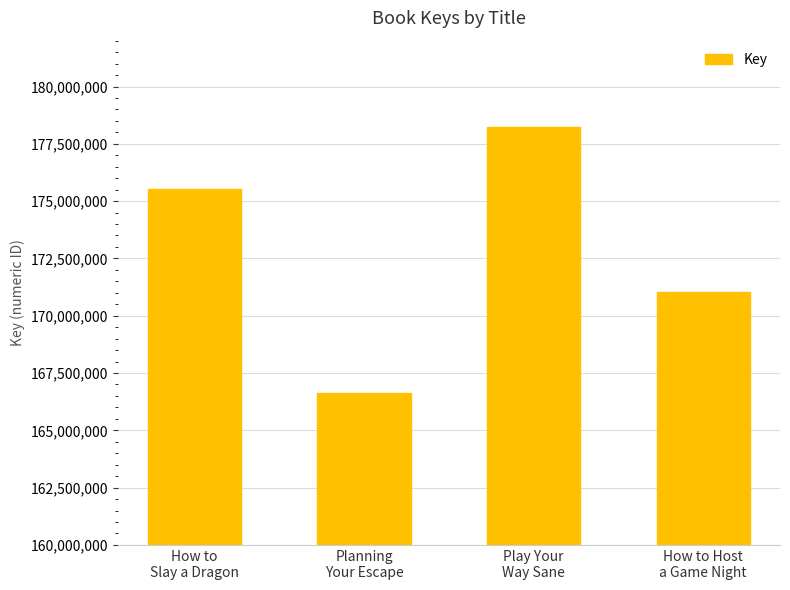

Which label corresponds to the smallest value in the chart?

Planning
Your Escape